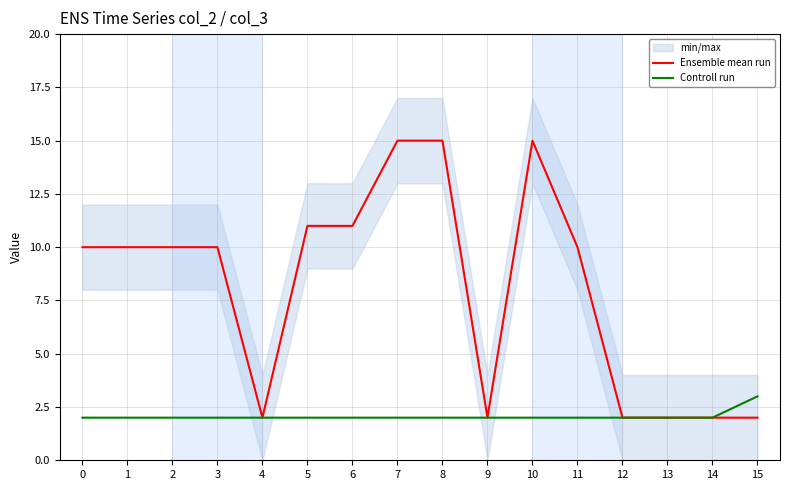

Is the value of Controll run at 1 greater than the value of Ensemble mean run at 6?

No